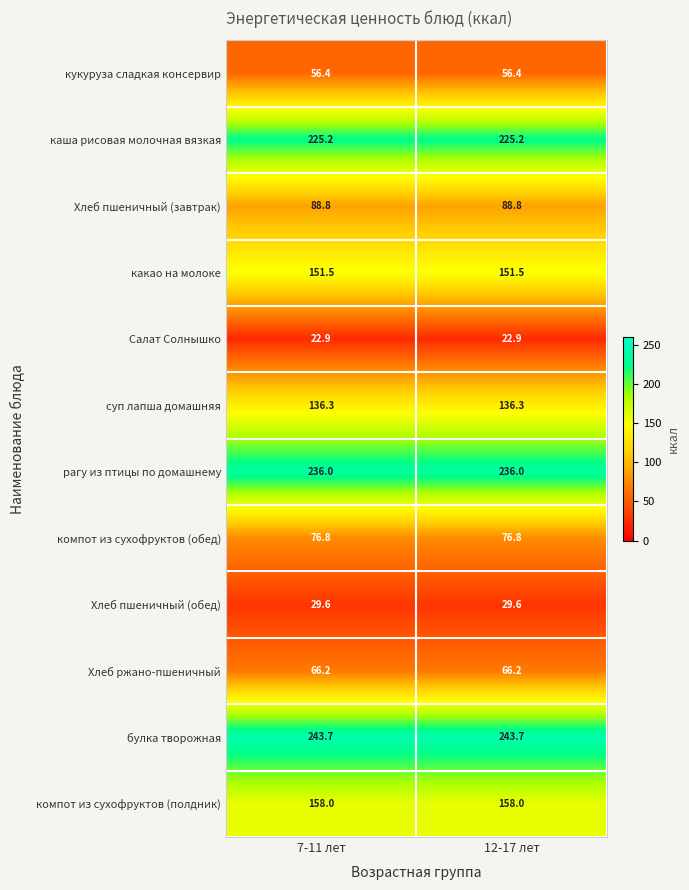

How many distinct data groups are displayed?

12